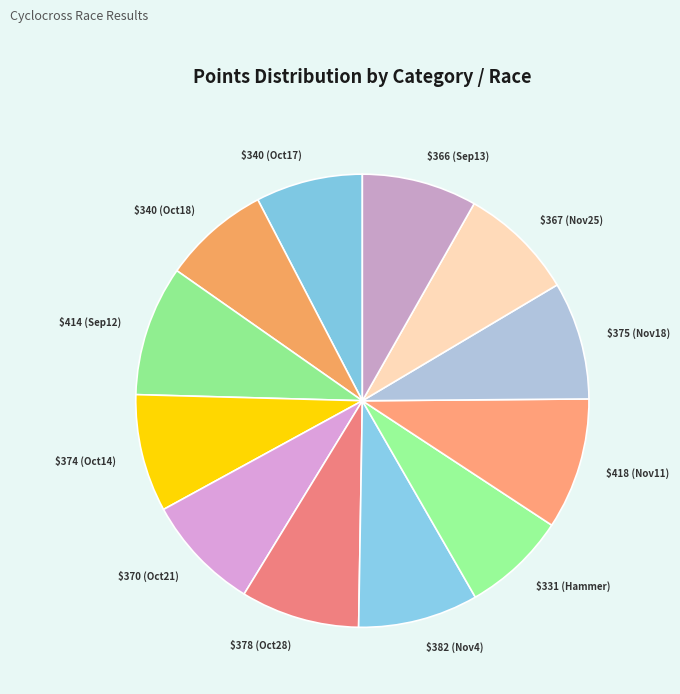

Count the number of slices in the pie.

12